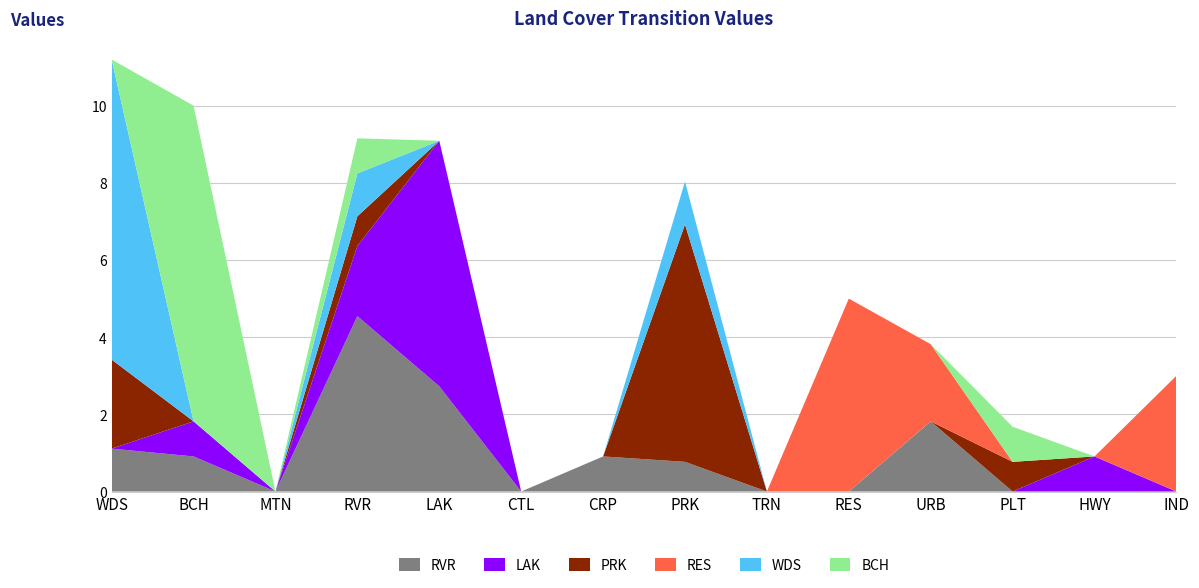

Reading right to left, transcribe all the data shown in this chart.

RVR: 0.0	0.0	0.0	1.8	0.0	0.0	0.8	0.9	0.0	2.7	4.5	0.0	0.9	1.1
LAK: 0.0	0.9	0.0	0.0	0.0	0.0	0.0	0.0	0.0	6.4	1.8	0.0	0.9	0.0
PRK: 0.0	0.0	0.8	0.0	0.0	0.0	6.2	0.0	0.0	0.0	0.8	0.0	0.0	2.3
RES: 3.0	0.0	0.0	2.0	5.0	0.0	0.0	0.0	0.0	0.0	0.0	0.0	0.0	0.0
WDS: 0.0	0.0	0.0	0.0	0.0	0.0	1.1	0.0	0.0	0.0	1.1	0.0	0.0	7.8
BCH: 0.0	0.0	0.9	0.0	0.0	0.0	0.0	0.0	0.0	0.0	0.9	0.0	8.2	0.0